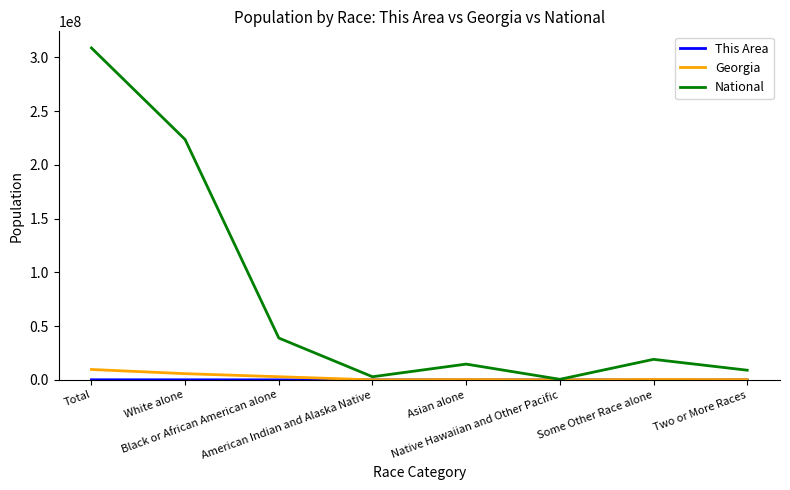

What is the highest value of the Georgia series?

9687653